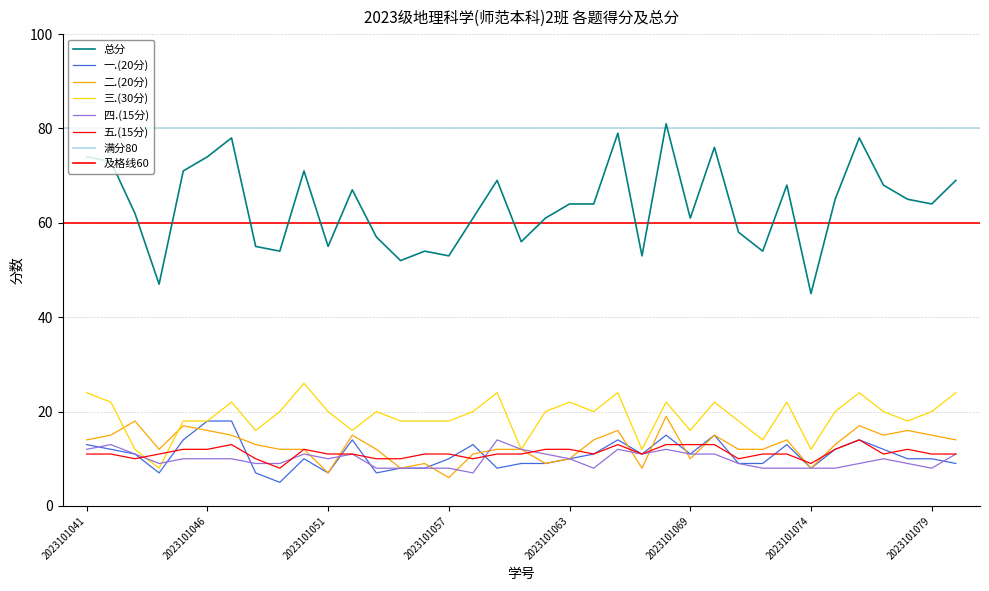

What is the total value across all series at 2023101065?

158